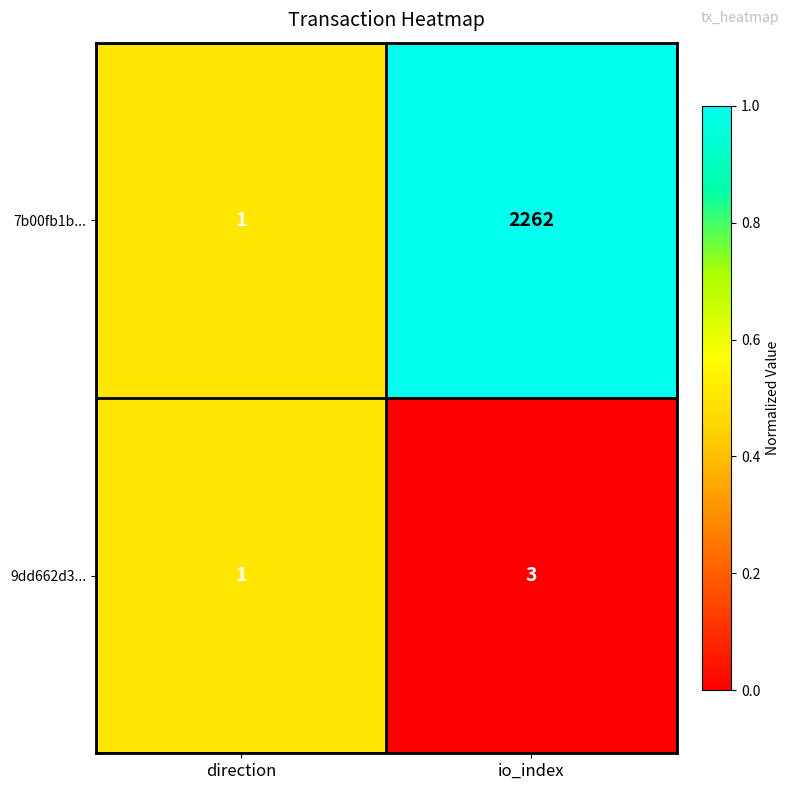

Rank the series by their average value, from highest to lowest.

7b00fb1b..., 9dd662d3...